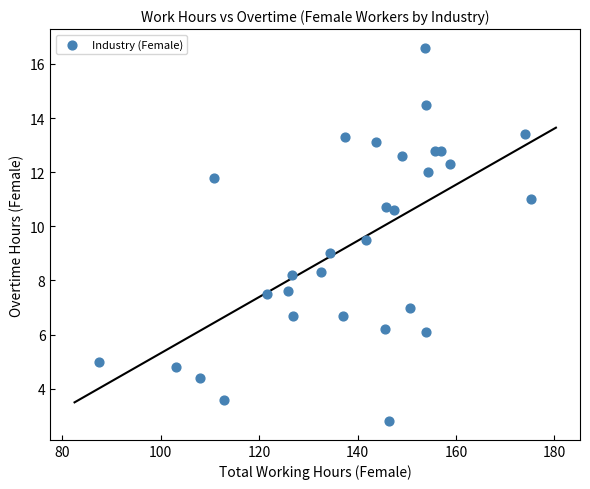

What is the range of Y values (max minus min)?

13.8